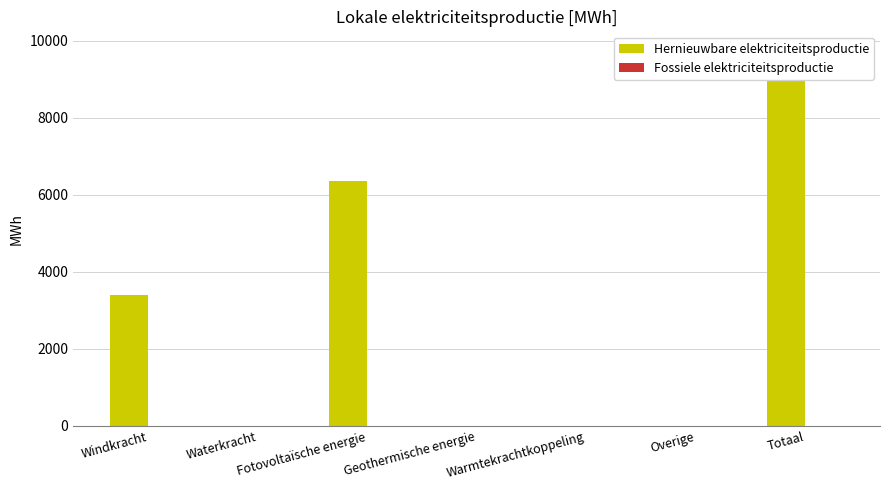

Reading right to left, transcribe all the data shown in this chart.

Hernieuwbare elektriciteitsproductie: 9750.8	0.0	0.0	0.0	6357.1	0.0	3393.7
Fossiele elektriciteitsproductie: 0.0	0.0	0.0	0.0	0.0	0.0	0.0